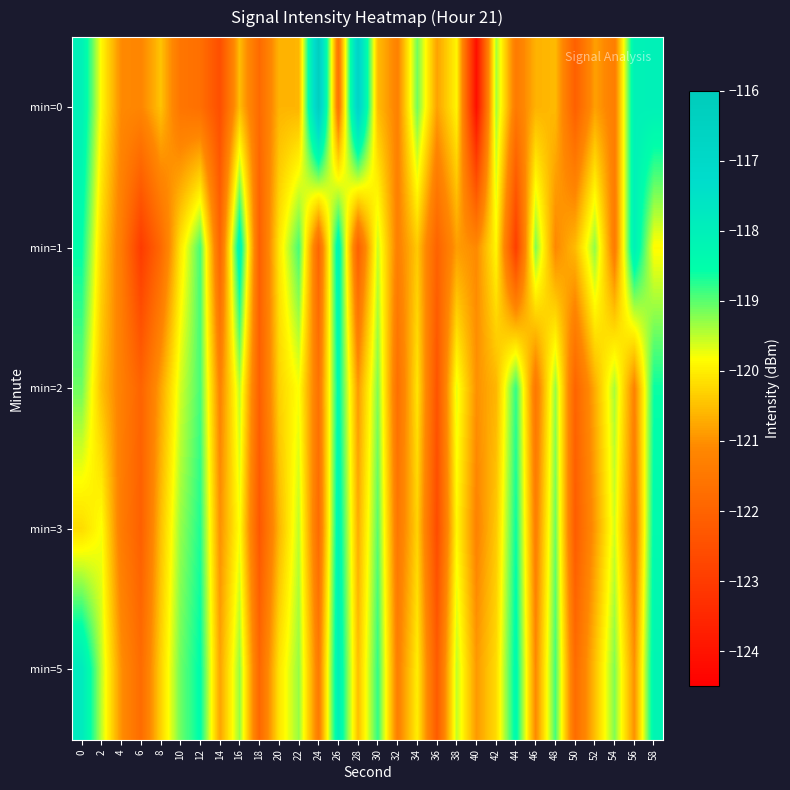

Which has a higher value, 54 or 16?

16